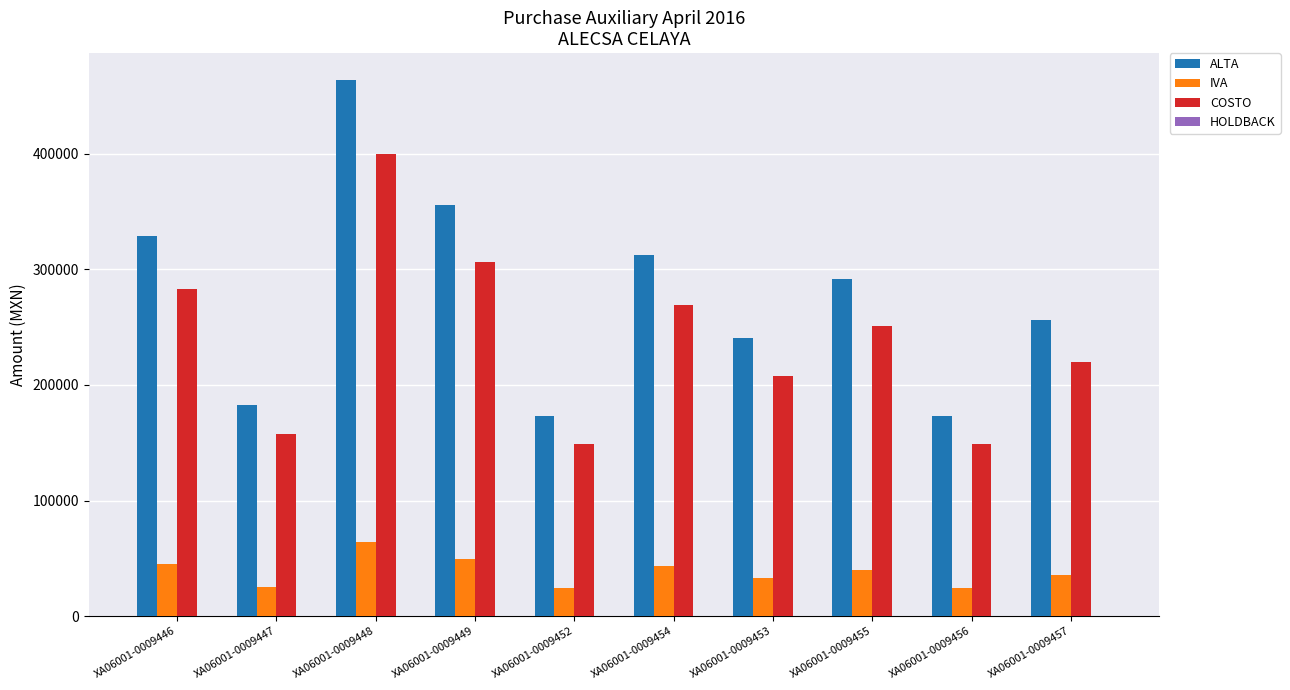

What is the highest value of the ALTA series?

463973.9